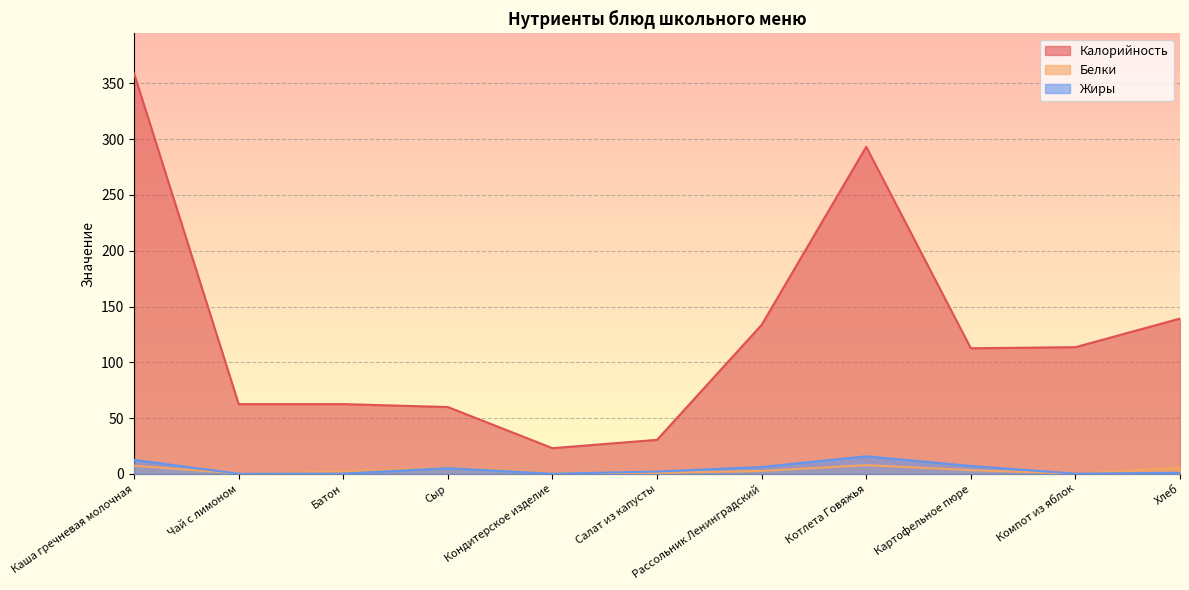

True or false: Калорийность has a value of 198.9 at Картофельное пюре.

False